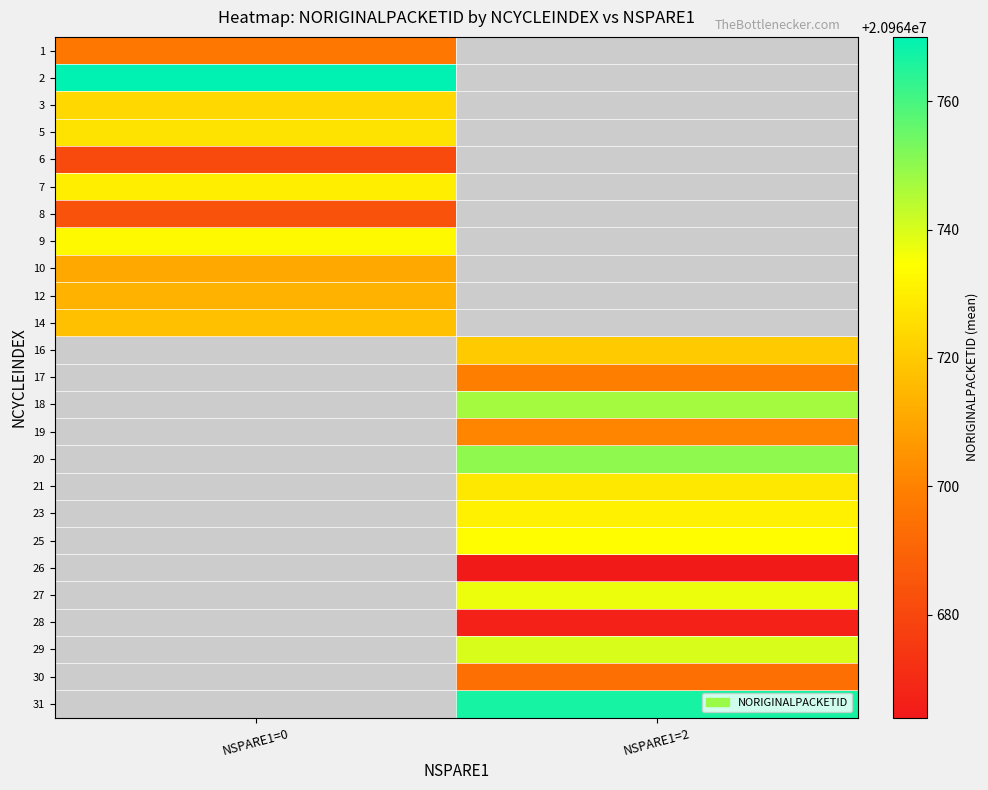

Which category has the highest value across all series?

NSPARE1=0